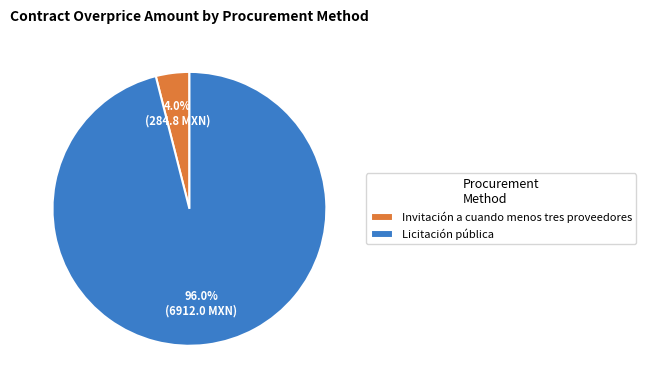

Between Invitación a cuando menos tres proveedores and Licitación pública, which is larger?

Licitación pública